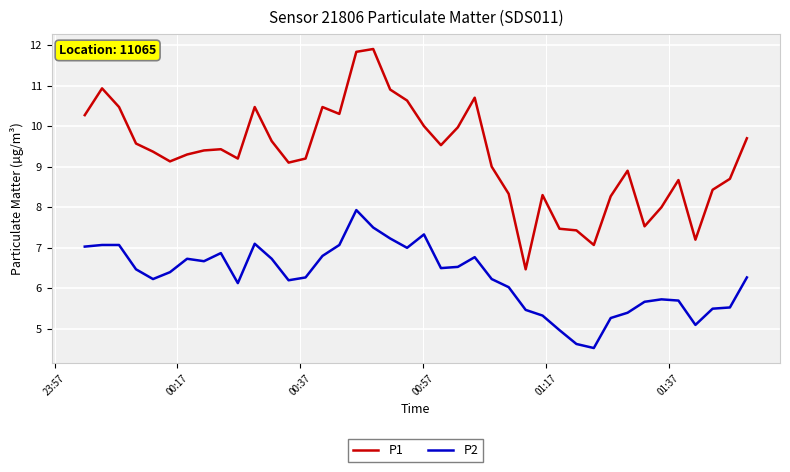

True or false: P1 and P2 cross at least once.

False